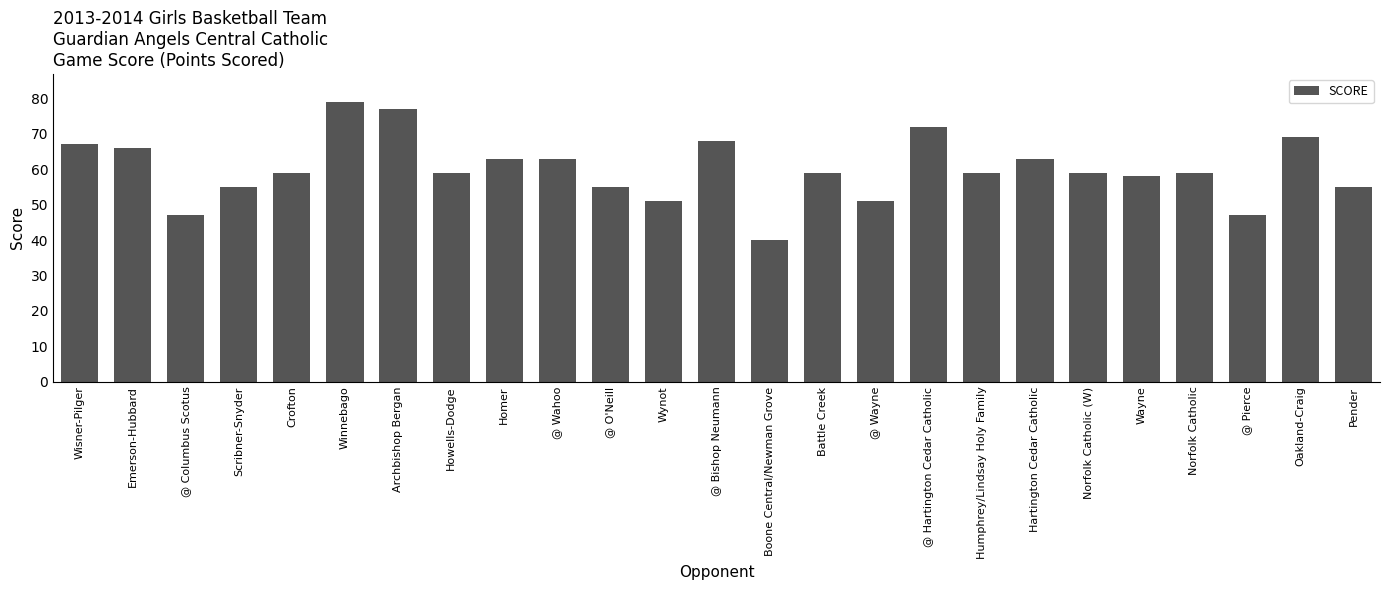

What is the change in value from Norfolk Catholic (W) to Pender?

-4